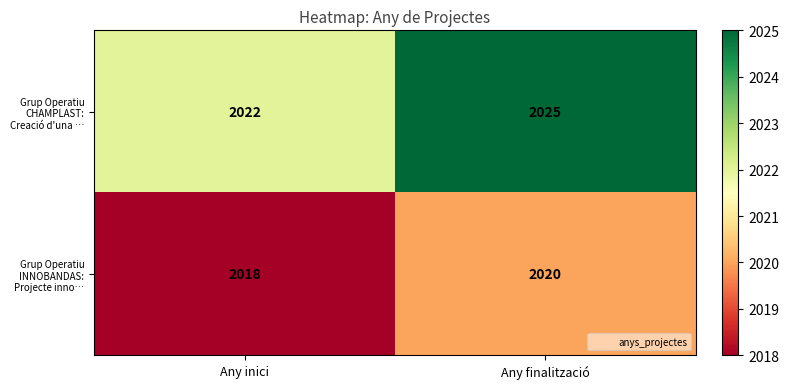

True or false: Grup Operatiu INNOBANDAS: Projecte inno… has a value of 1262 at Any finalització.

False